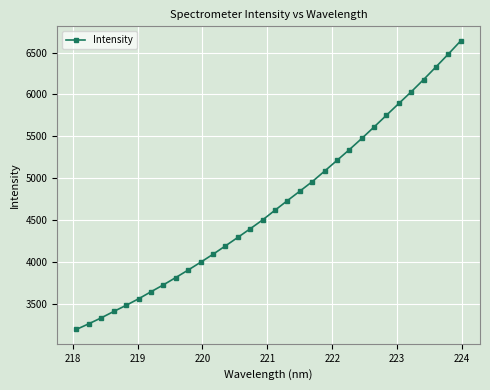

What is the maximum value shown in the chart?

6640.4